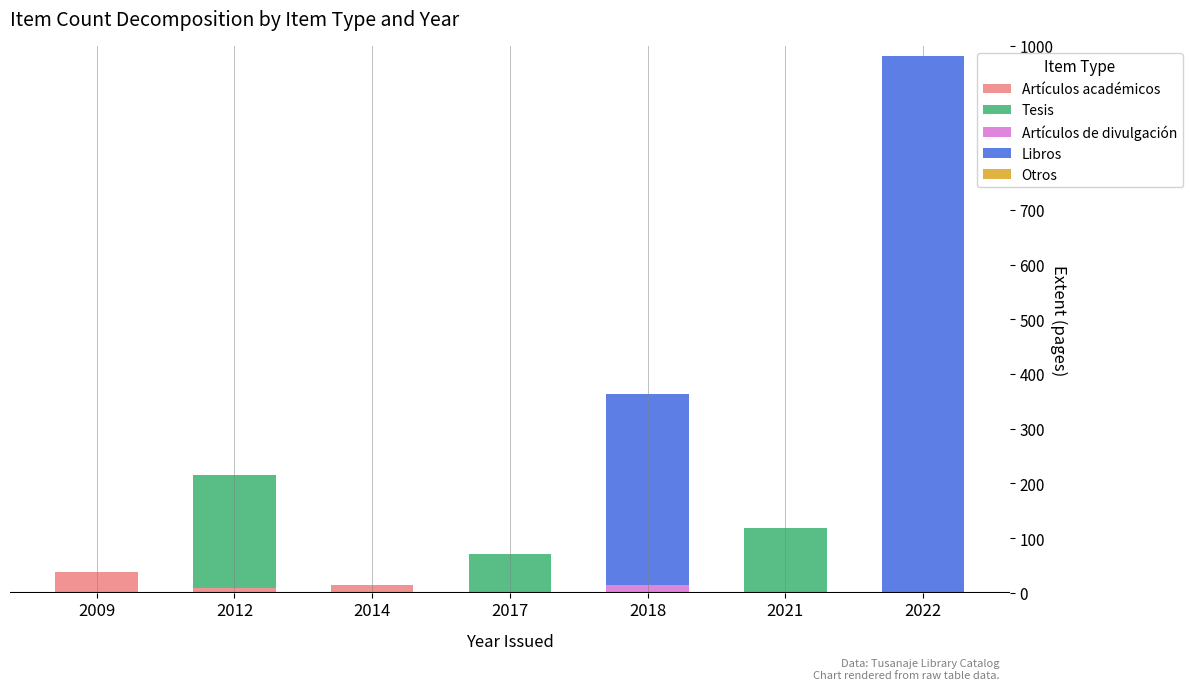

The value of Artículos académicos at 2018 is 0. True or false?

True